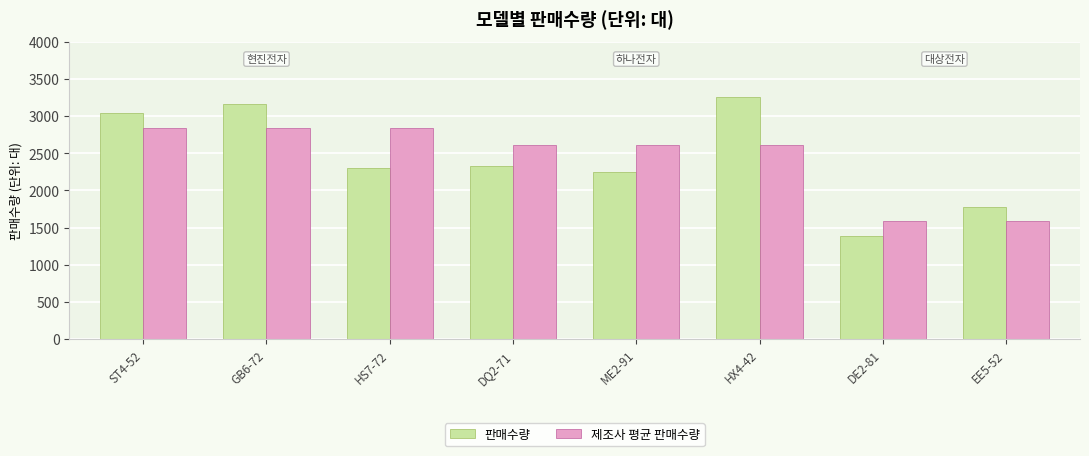

Where does the 판매수량 series first go above 2336?

ST4-52